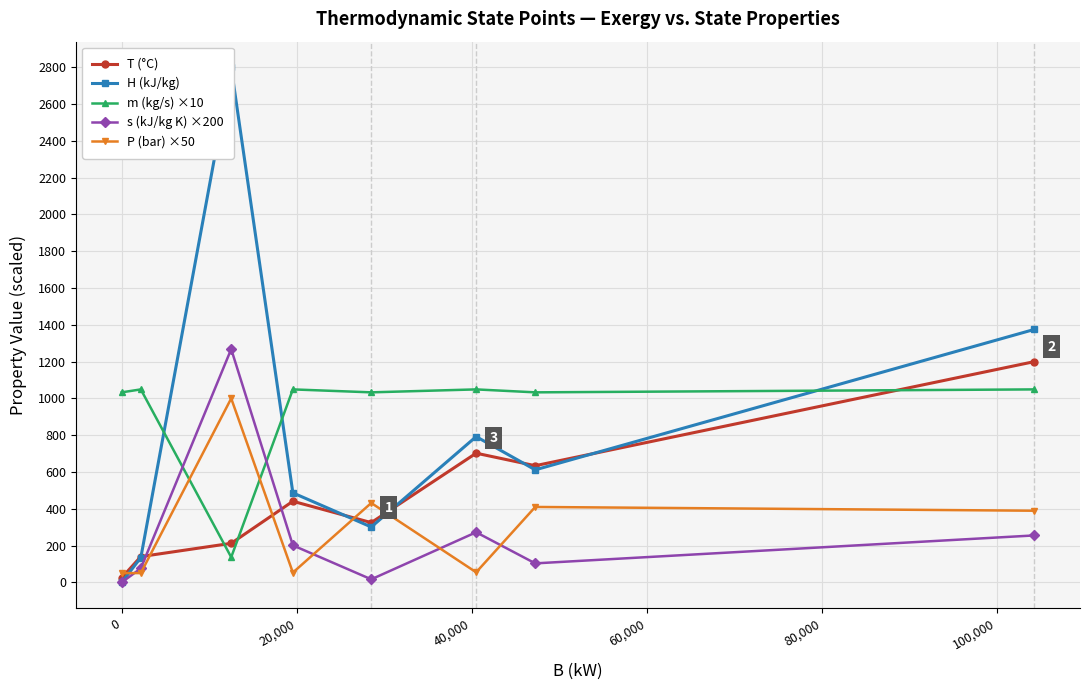

True or false: s (kJ/kg K) ×200 and P (bar) ×50 intersect in this chart.

True